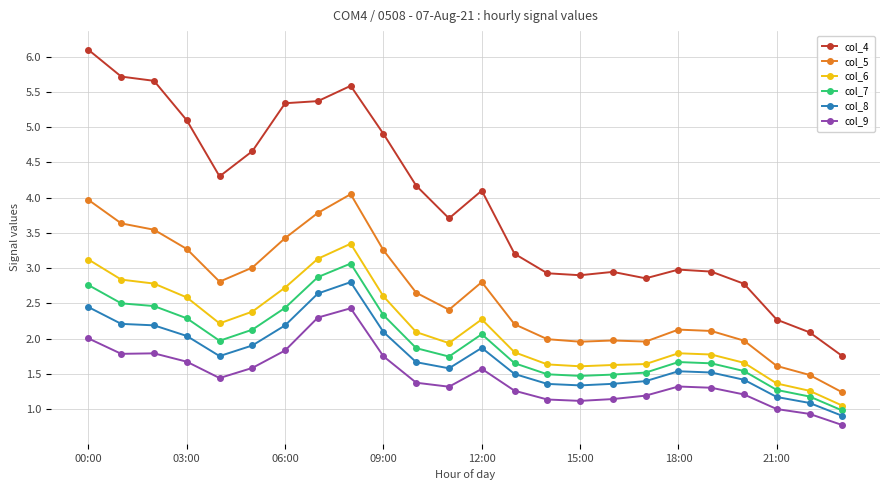

List the series in order of their peak value, highest first.

col_4, col_5, col_6, col_7, col_8, col_9